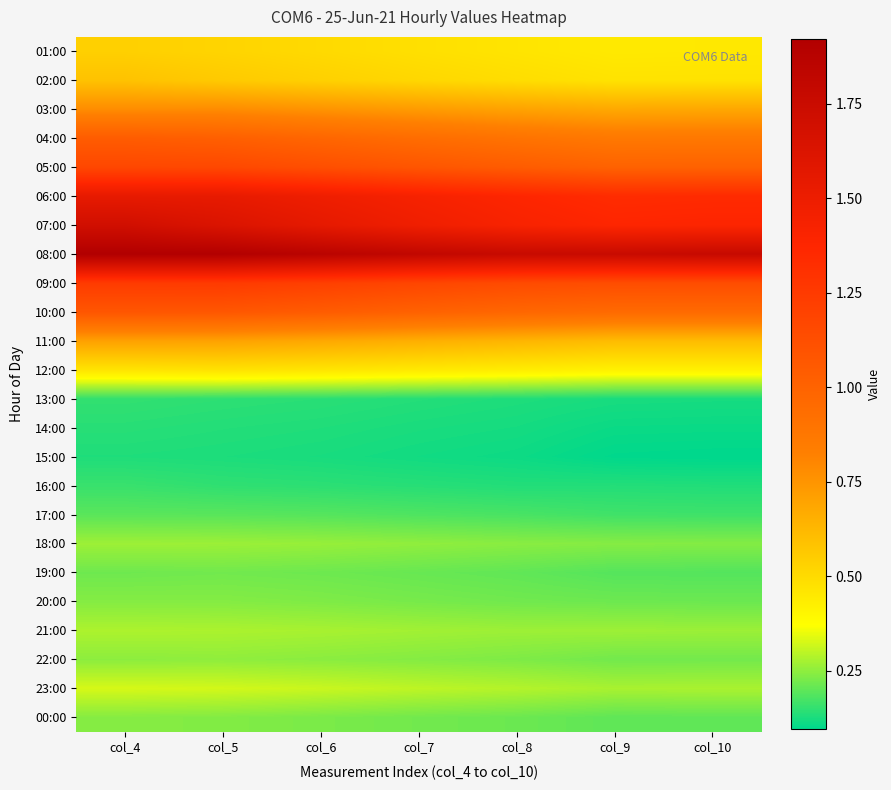

What is the greatest value displayed?

1.9